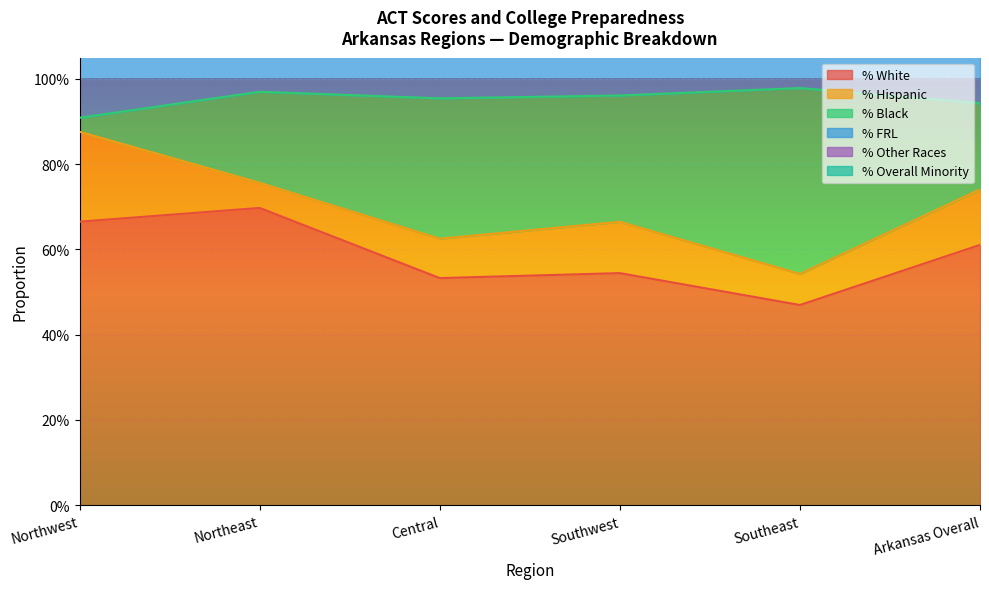

True or false: % Black and % Other Races cross at least once.

False